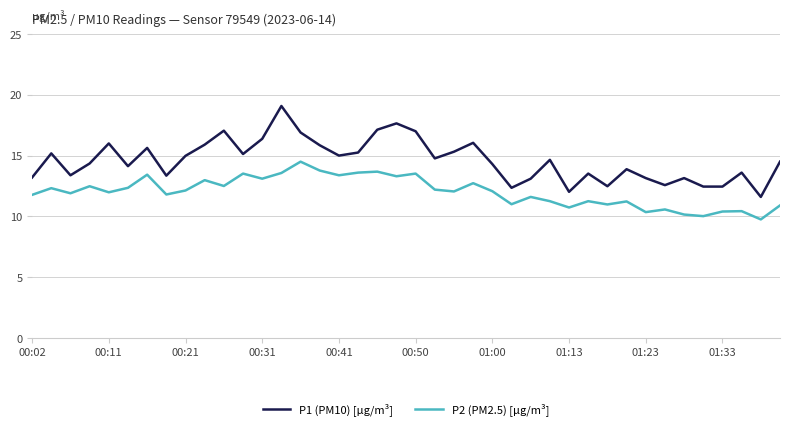

Which series has the largest total across all categories?

P1 (PM10) [µg/m³]